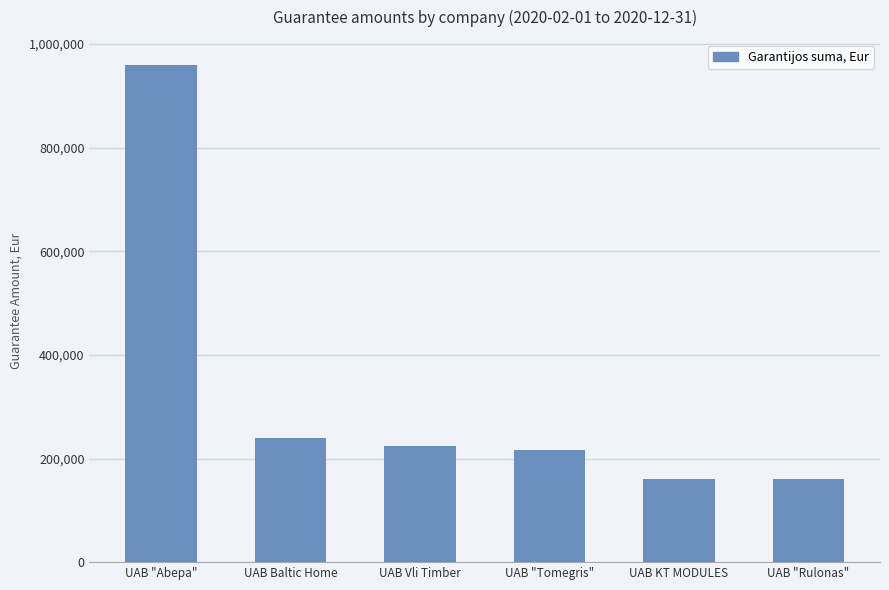

How many values are below 224000?

3